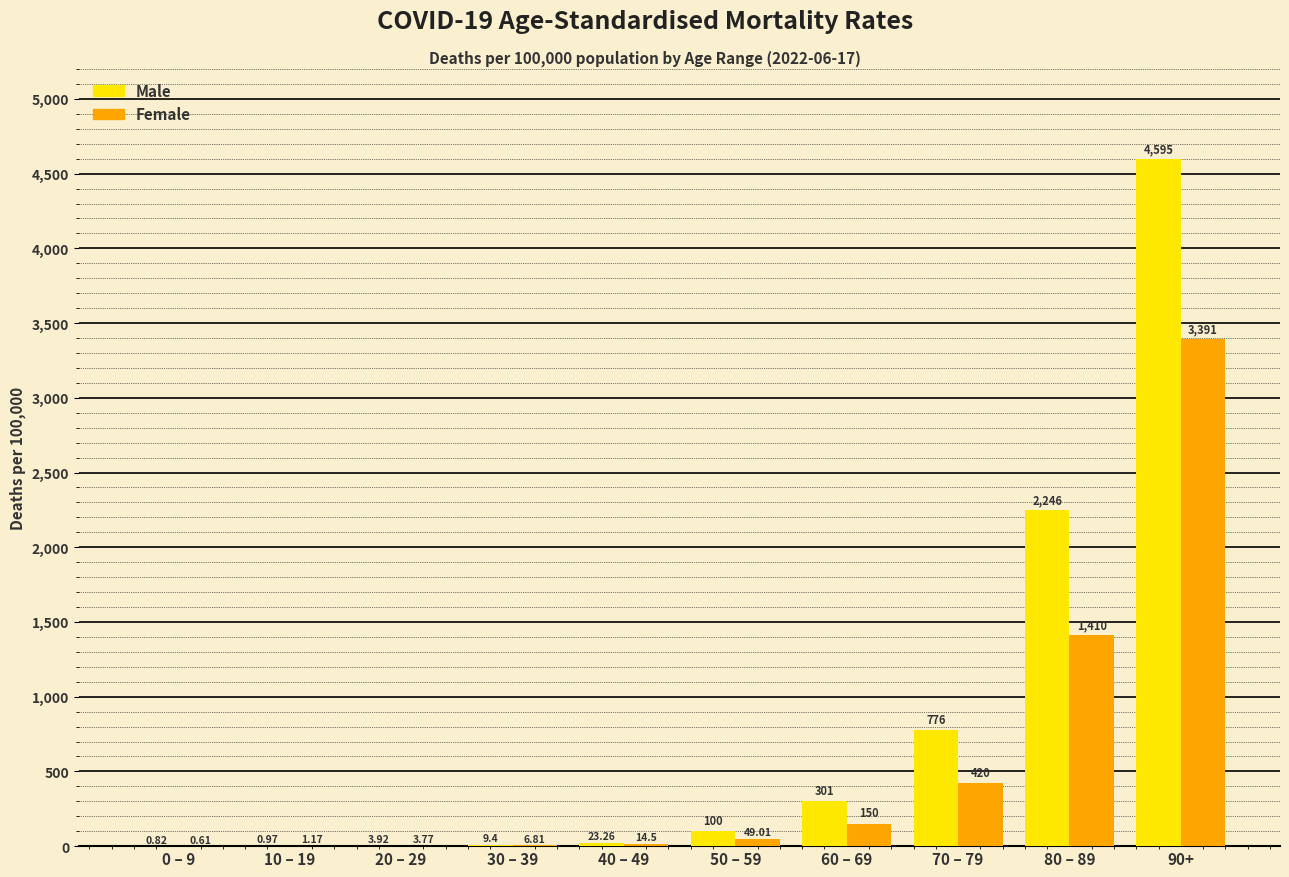

How many data points does each series have?

10